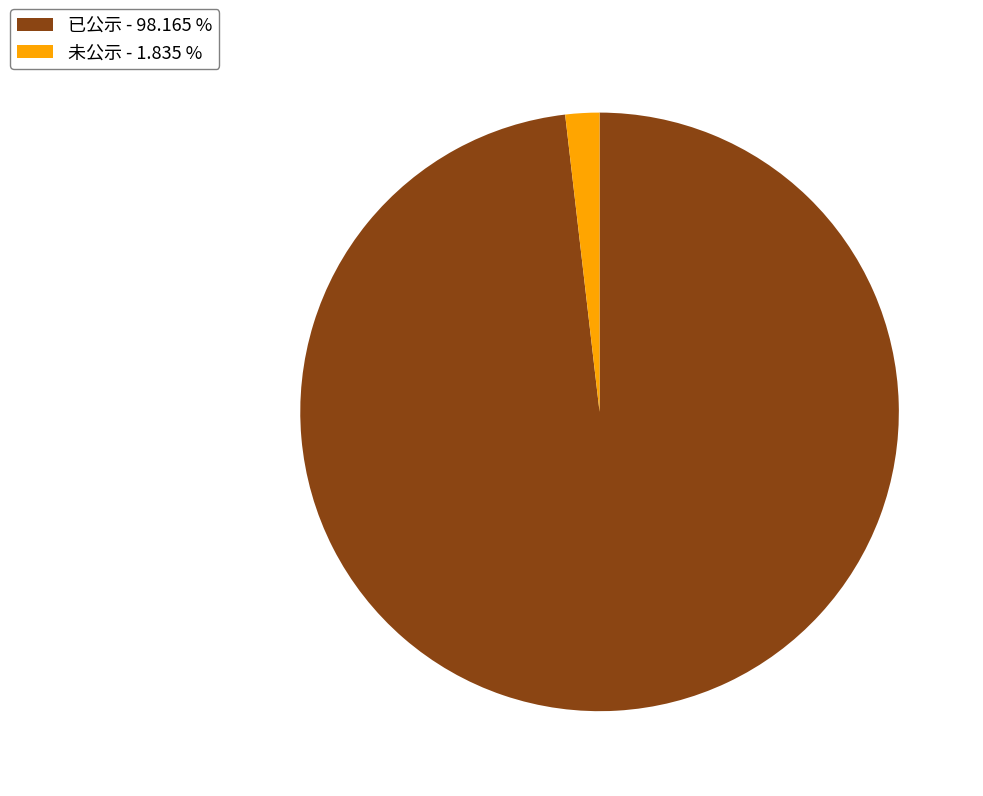

Which has a higher value, 未公示 - 1.835 % or 已公示 - 98.165 %?

已公示 - 98.165 %